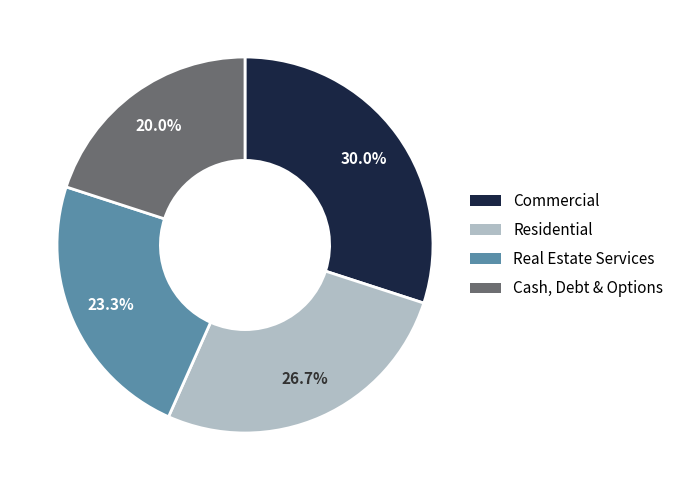

Does any single category account for the majority?

No